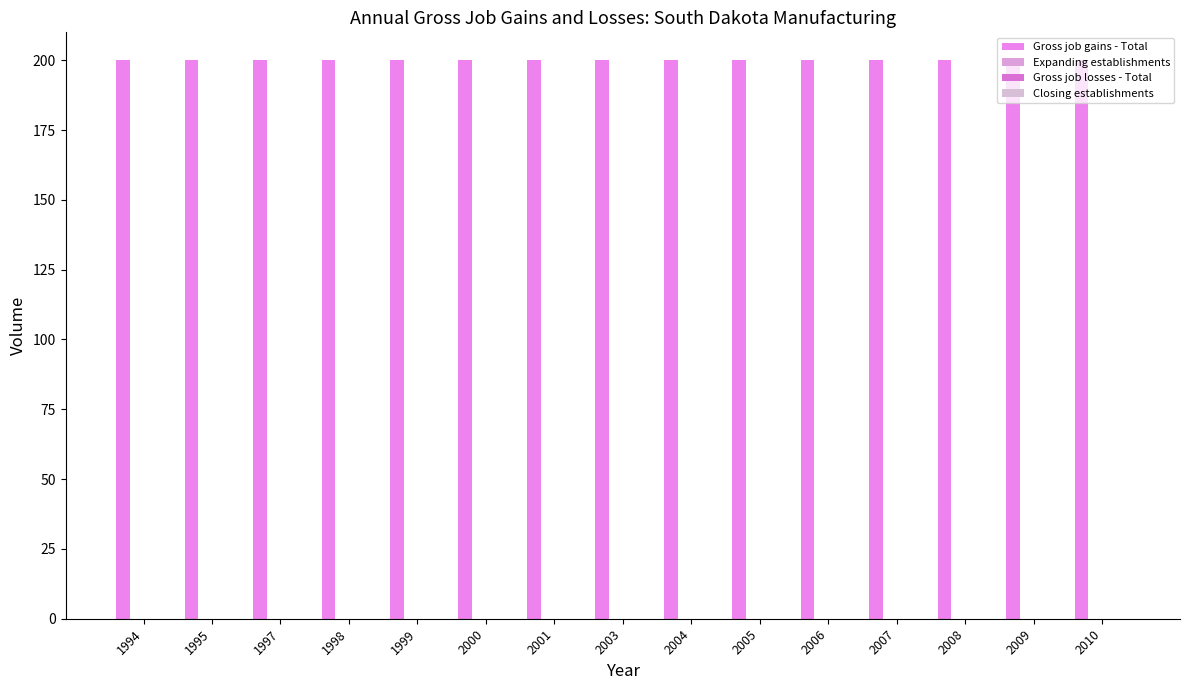

Which category has the highest value across all series?

1994